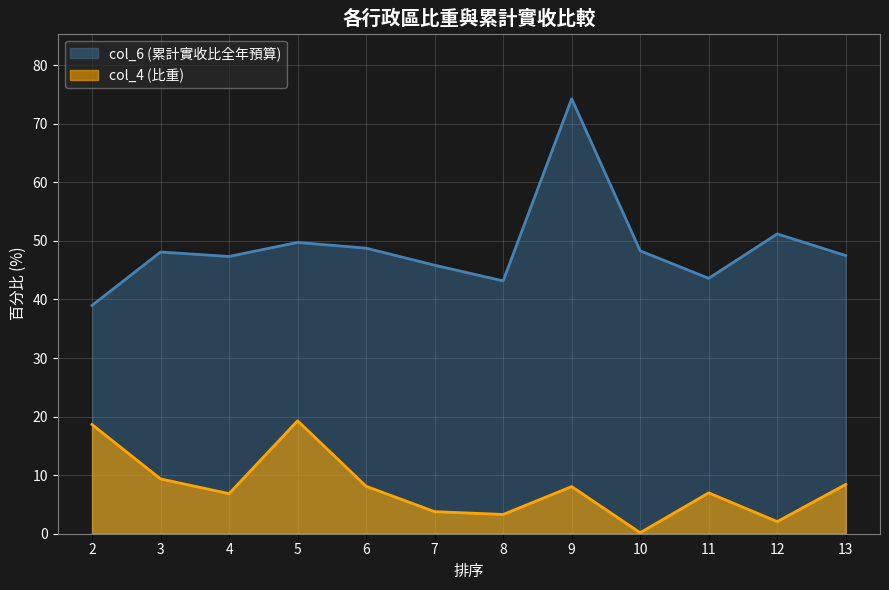

Is the value of col_4 (比重) at 12 greater than the value of col_6 (累計實收比全年預算) at 5?

No